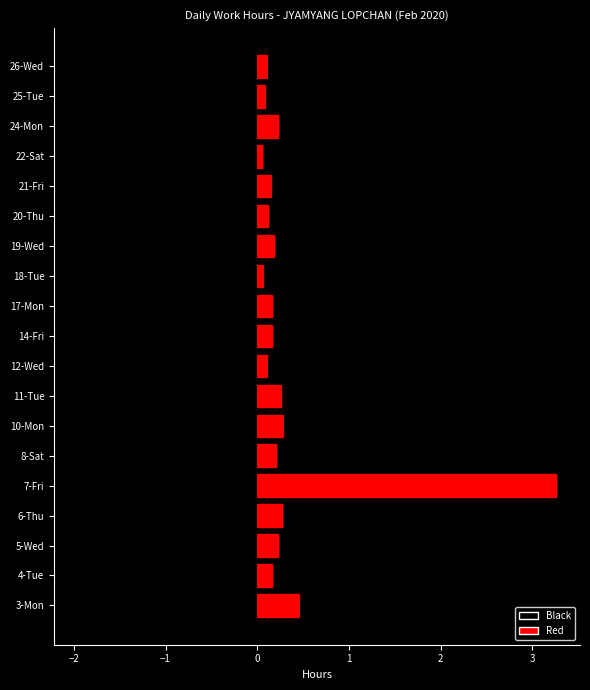

What is the change in value from 11-Tue to 21-Fri?

-0.1